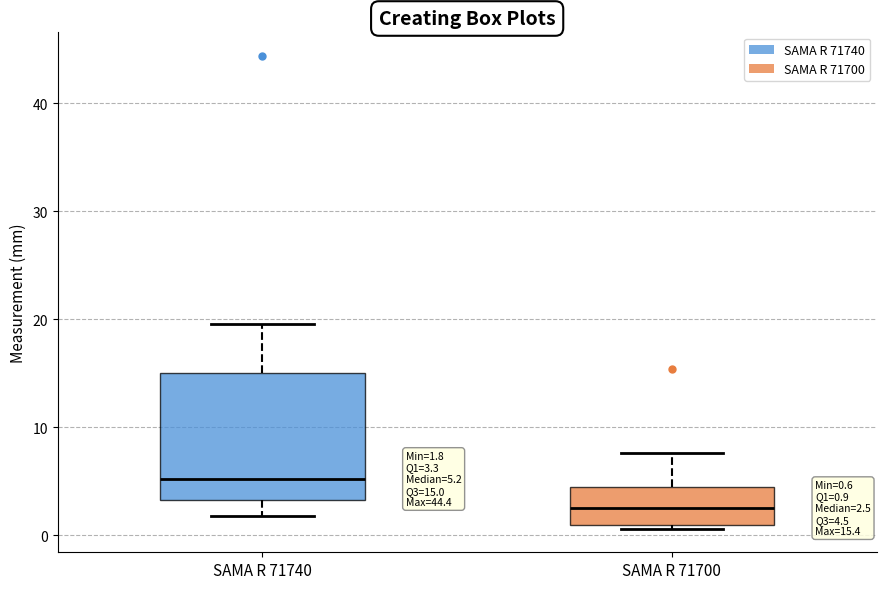

Comparing the boxes themselves (not the whiskers), which one is the tallest?

SAMA R 71740